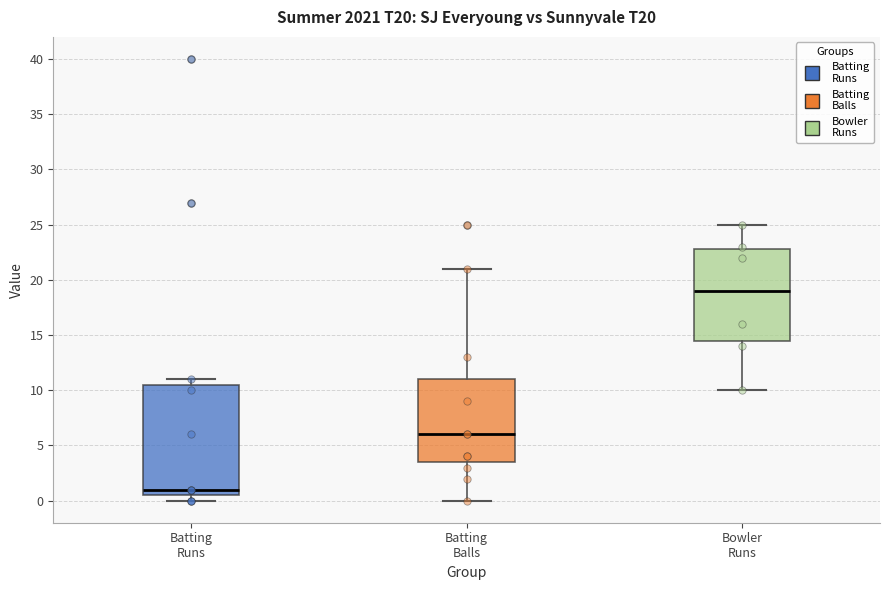

Where does the median line of the box for Batting Runs sit on the y-axis? The values are not printed on the chart, so give them approximately, as read against the axis.

1.0